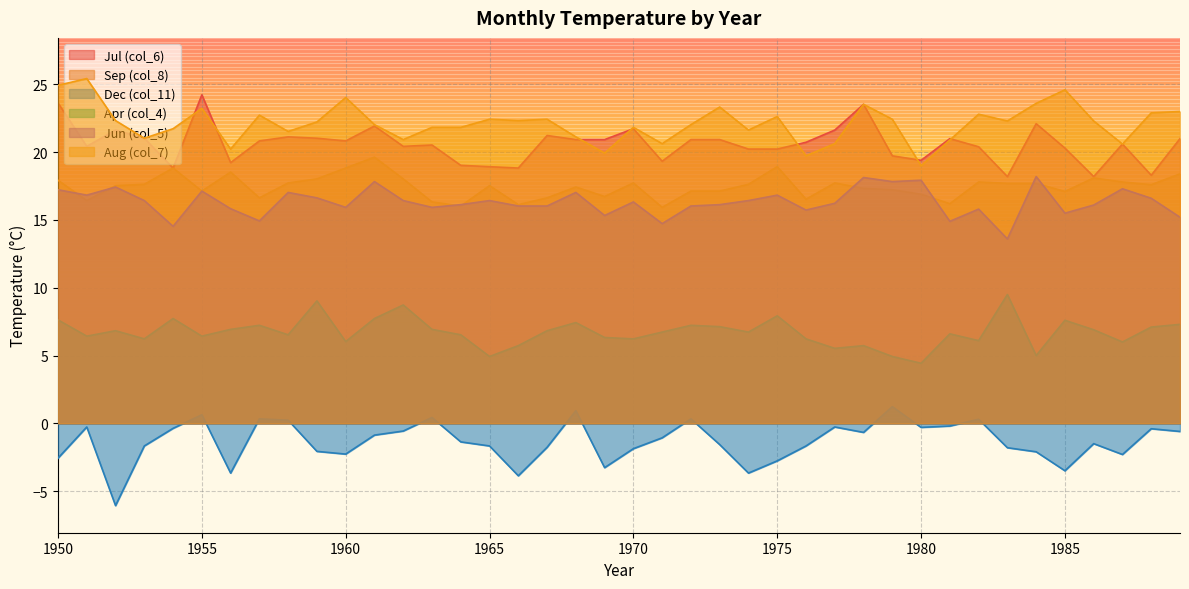

What is the difference between the Dec (col_11) values at 1973 and 1971?

0.5